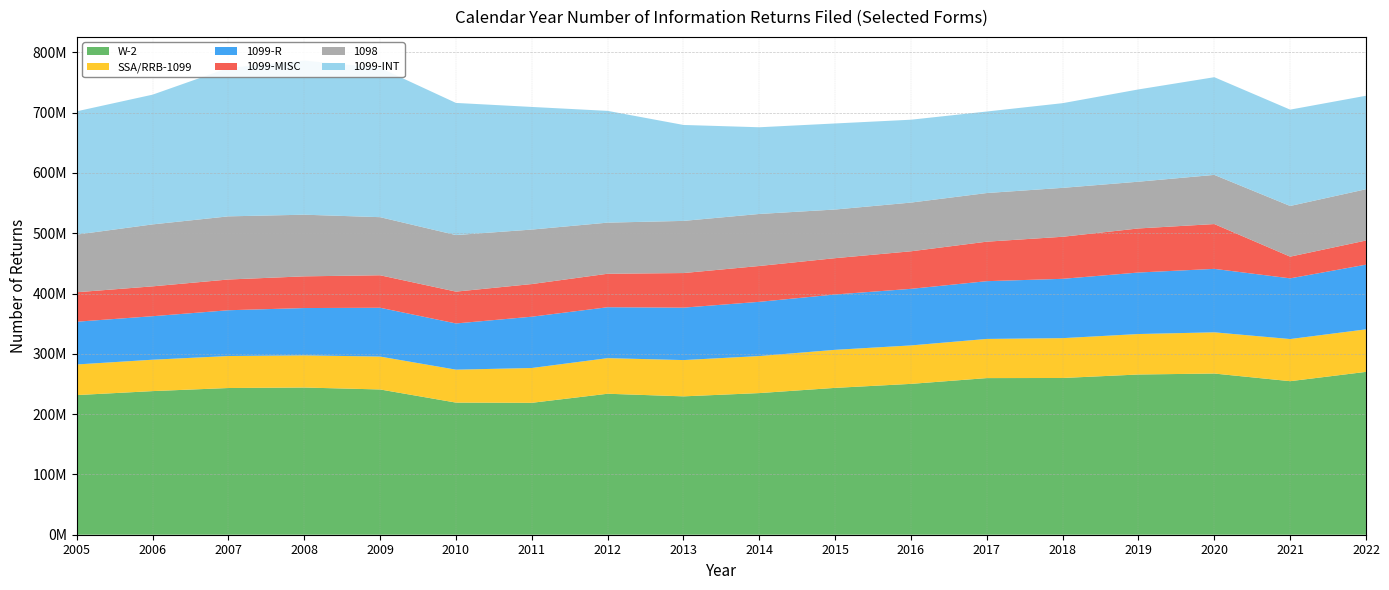

Reading right to left, transcribe all the data shown in this chart.

W-2: 270096597	254658860	267330107	265736182	259958626	259768676	250188751	243550600	234910779	229482475	233816922	218765966	219131165	240917048	244122576	243329869	238188634	231596647
SSA/RRB-1099: 70526592	69878995	68357842	67114828	66069599	64955056	63766235	63112586	61414323	60174205	59049233	57748948	54604407	54546198	53351390	53054049	52059705	50782043
1099-R: 107289031	100667458	105244417	102023236	98389419	95806564	93848576	91795409	89932343	86958688	84437673	85082175	76672305	80973472	78464372	75923377	72167076	70907088
1099-MISC: 40043913	35993476	74312235	73096598	69749464	65506529	62283550	60223501	59450514	57379456	55531379	54150356	52786965	53878818	52595300	50994288	49526389	48875244
1098: 85051299	84050581	81549078	77537401	81130630	80678529	80783145	80676825	86290980	86497865	84770833	90359199	93804682	96353347	102232259	104727843	102748557	95643478
1099-INT: 155042571	159771078	162016916	153041017	140444083	135170736	137435874	142717560	143777863	159114263	185348387	203370812	219142505	247694674	255581337	246186869	215172286	204445580